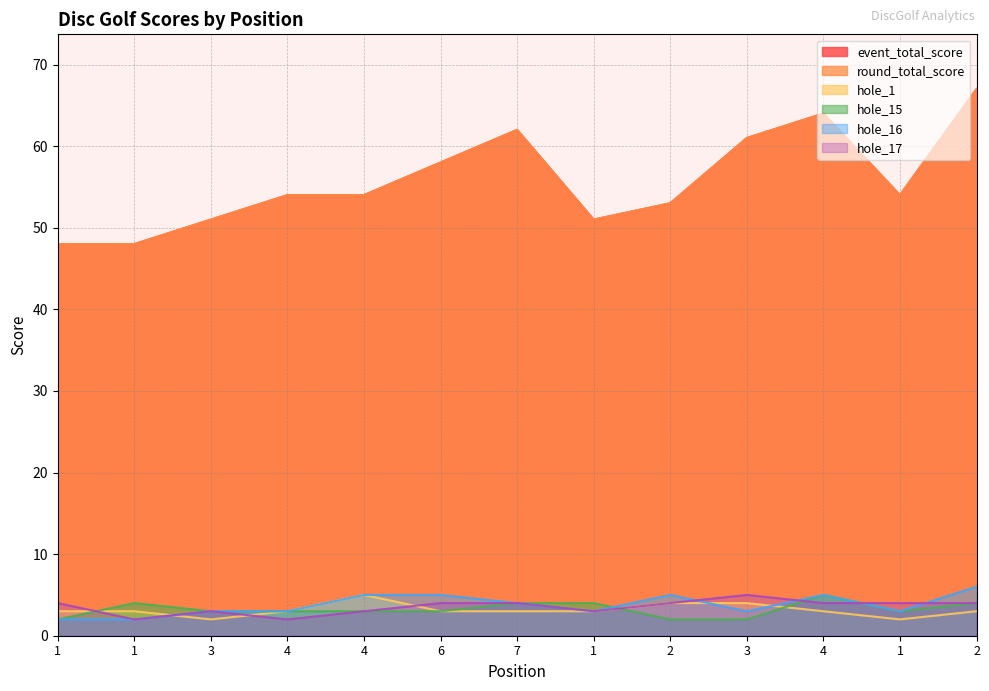

Count the number of data series in this chart.

6